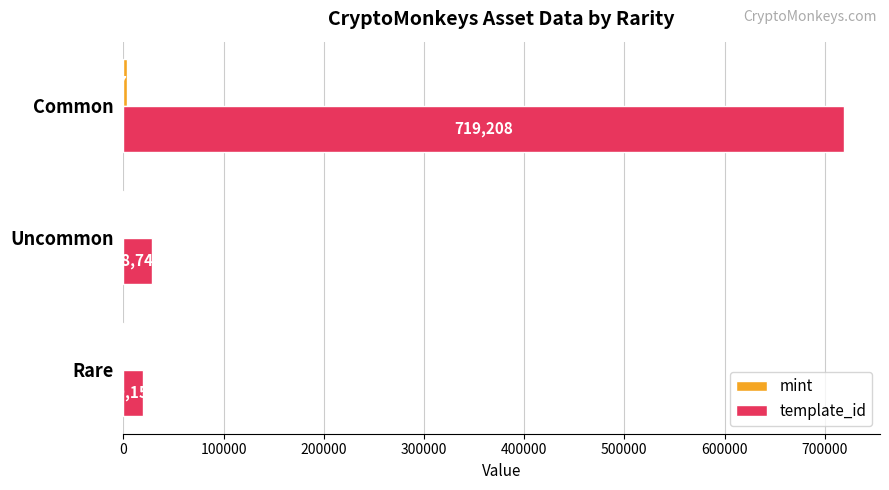

What value does the template_id series have at Uncommon, to the nearest 100?

28700